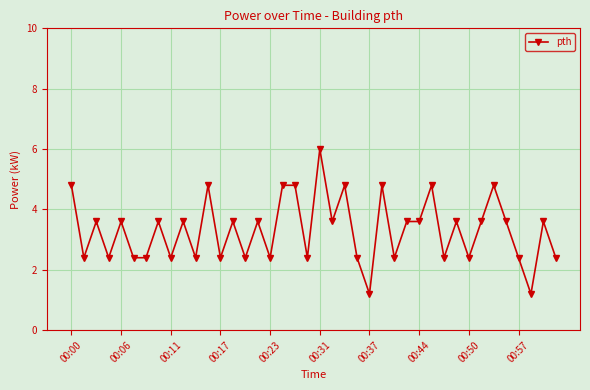

Reading left to right, extract all data points from this chart.

4.8	2.4	3.6	2.4	3.6	2.4	2.4	3.6	2.4	3.6	2.4	4.8	2.4	3.6	2.4	3.6	2.4	4.8	4.8	2.4	6.0	3.6	4.8	2.4	1.2	4.8	2.4	3.6	3.6	4.8	2.4	3.6	2.4	3.6	4.8	3.6	2.4	1.2	3.6	2.4